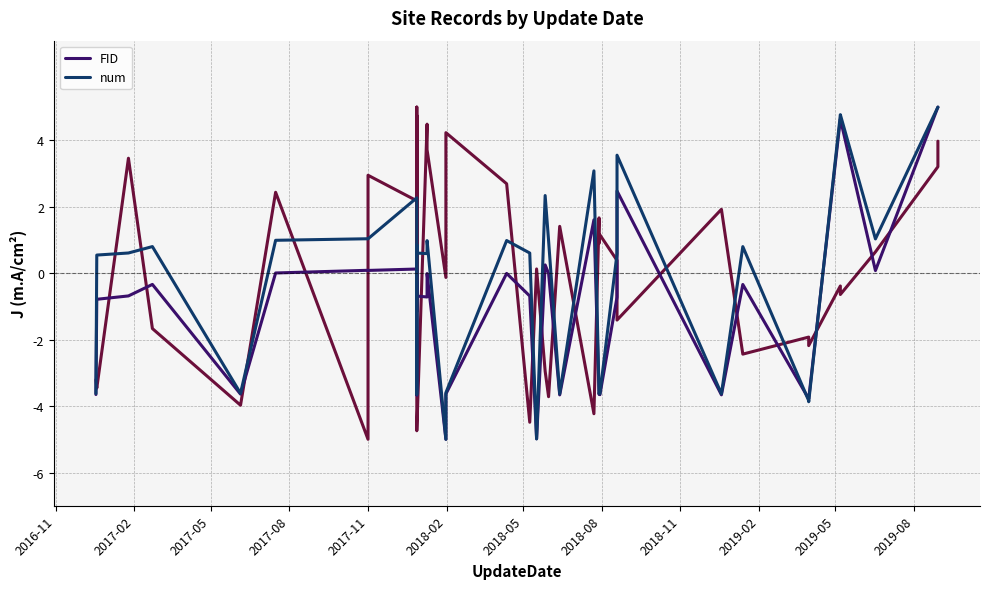

At how many categories does at least one series exceed 4?

4